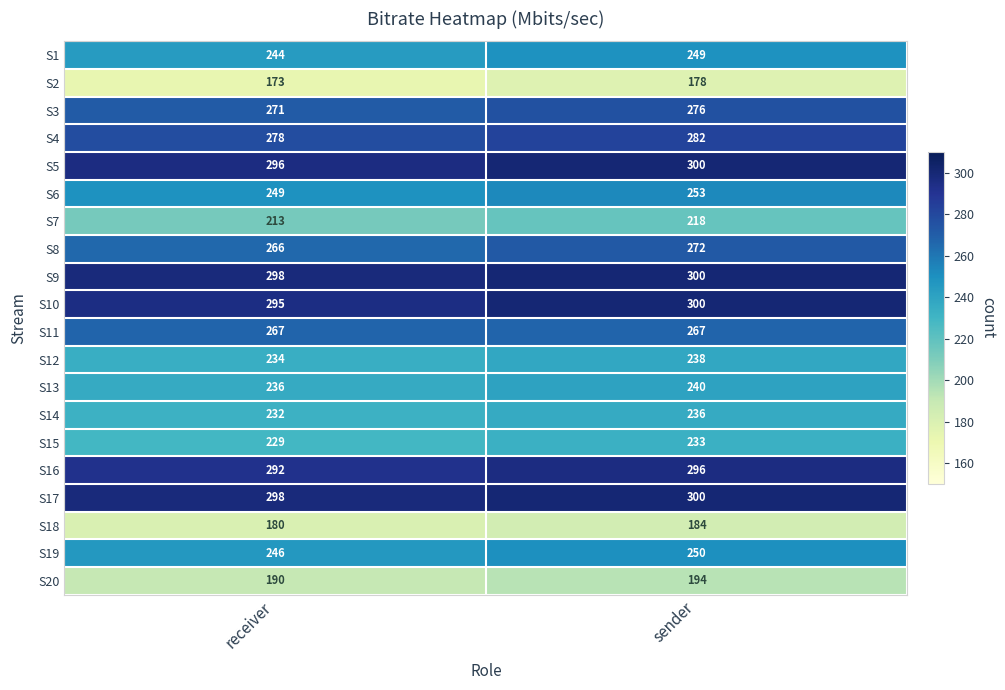

What is the spread (max minus min) of values at sender?

122